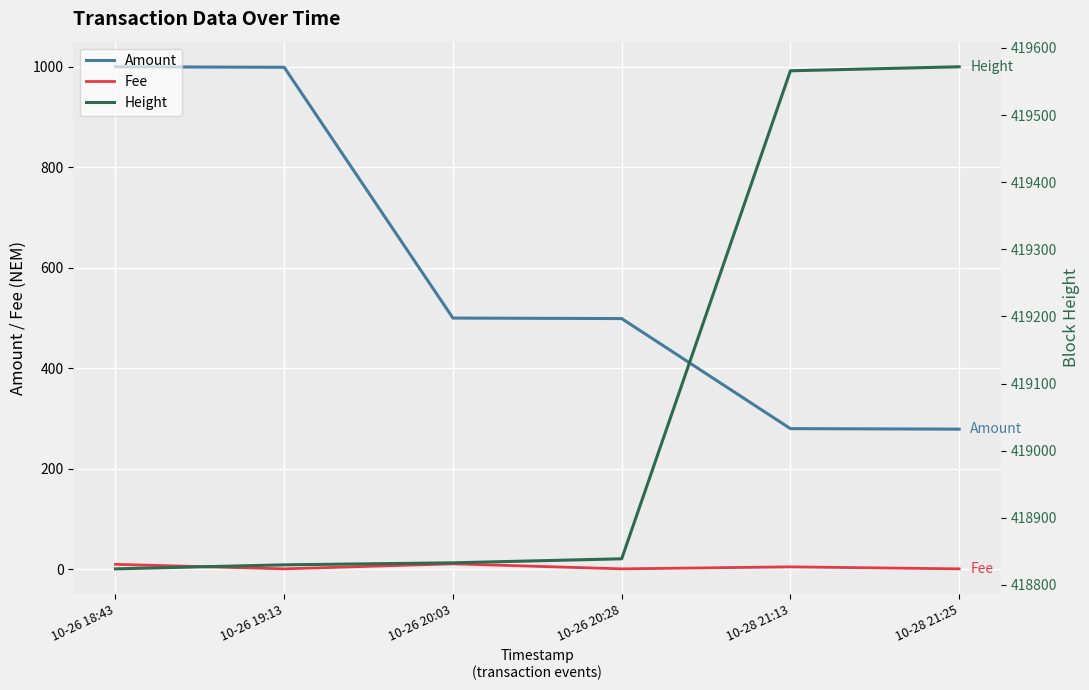

What are all the series names shown in the legend?

Amount, Fee, Height